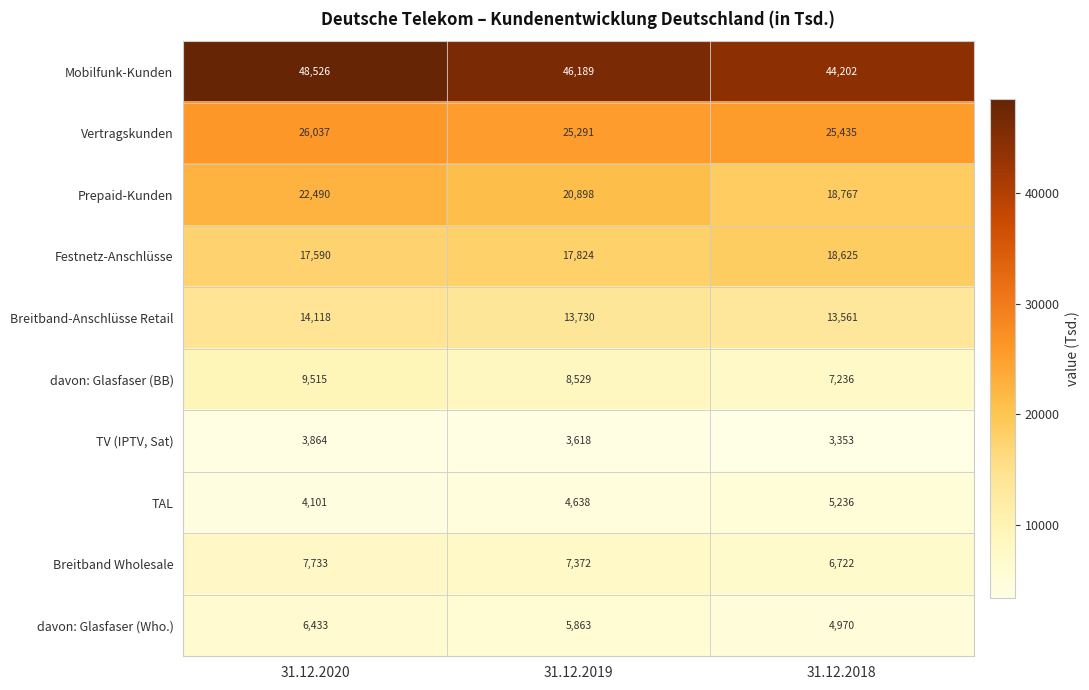

The TV (IPTV, Sat) series shows 5094 at 31.12.2018. True or false?

False